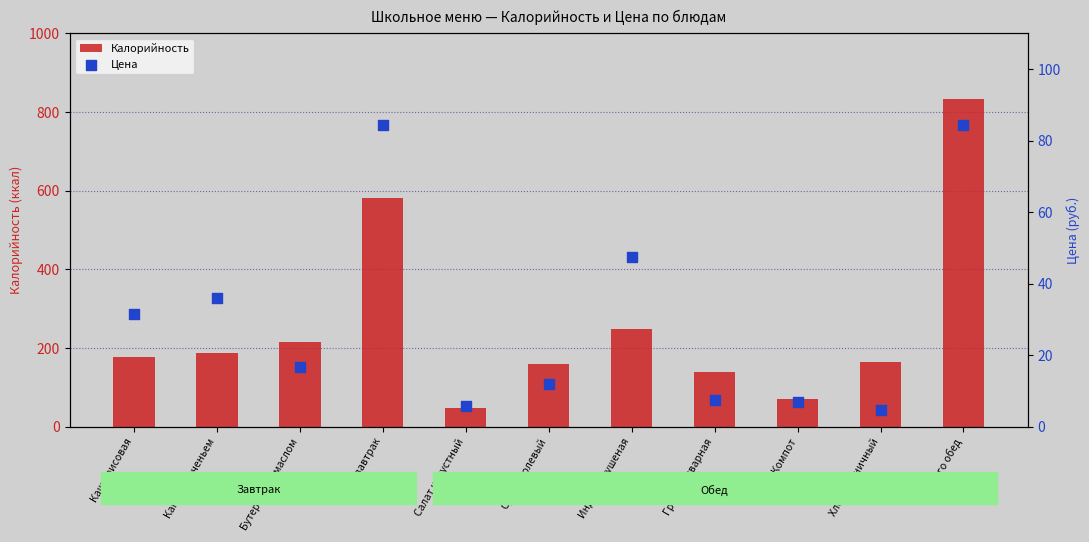

Which series contains the highest Y value?

Калорийность